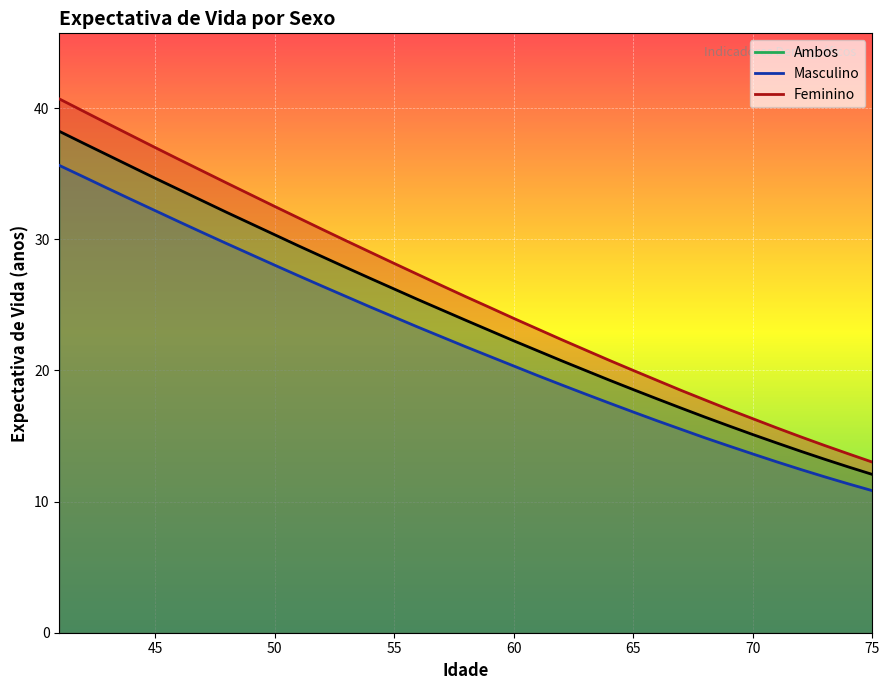

What is the value of the Feminino point at the 6th from the left?

36.1